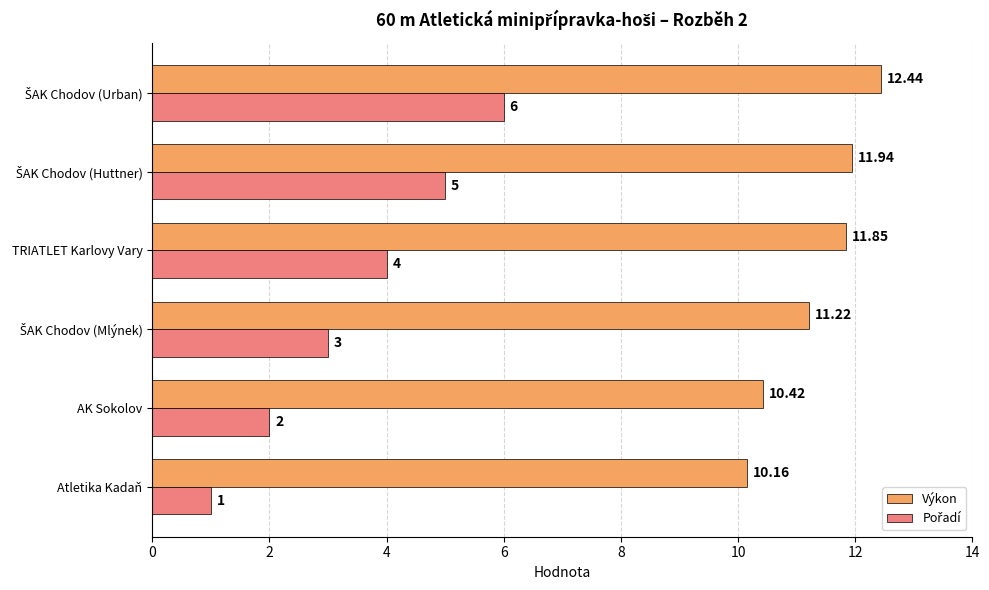

Which label corresponds to the smallest value in the chart?

Atletika Kadaň